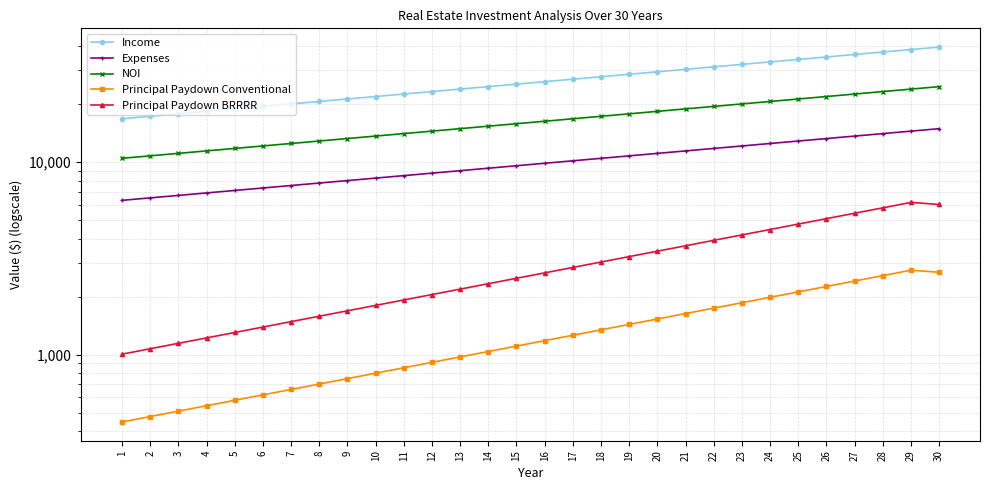

Where does the NOI series first go above 16308?

16